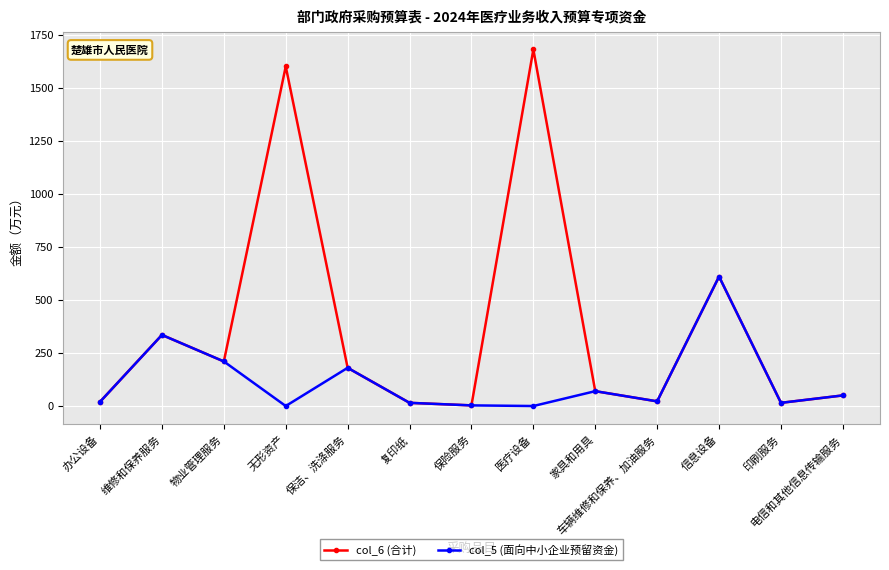

At which category does col_6 (合计) reach its first local valley?

物业管理服务